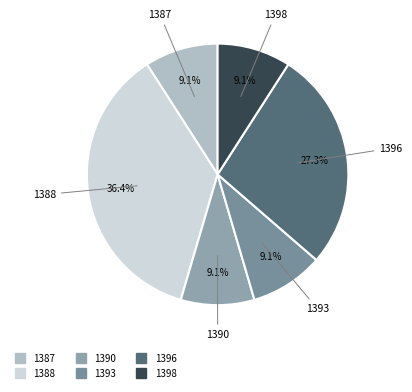

To the nearest percent, what percentage of the pie is 1390?

9%